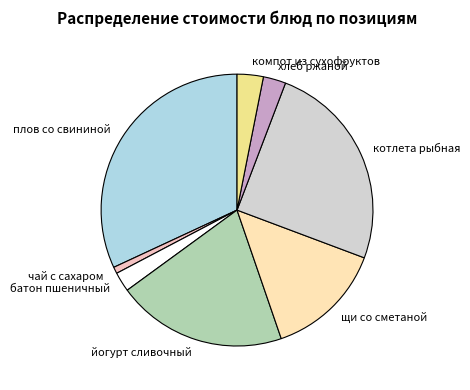

Which category has the smallest portion of the pie?

чай с сахаром